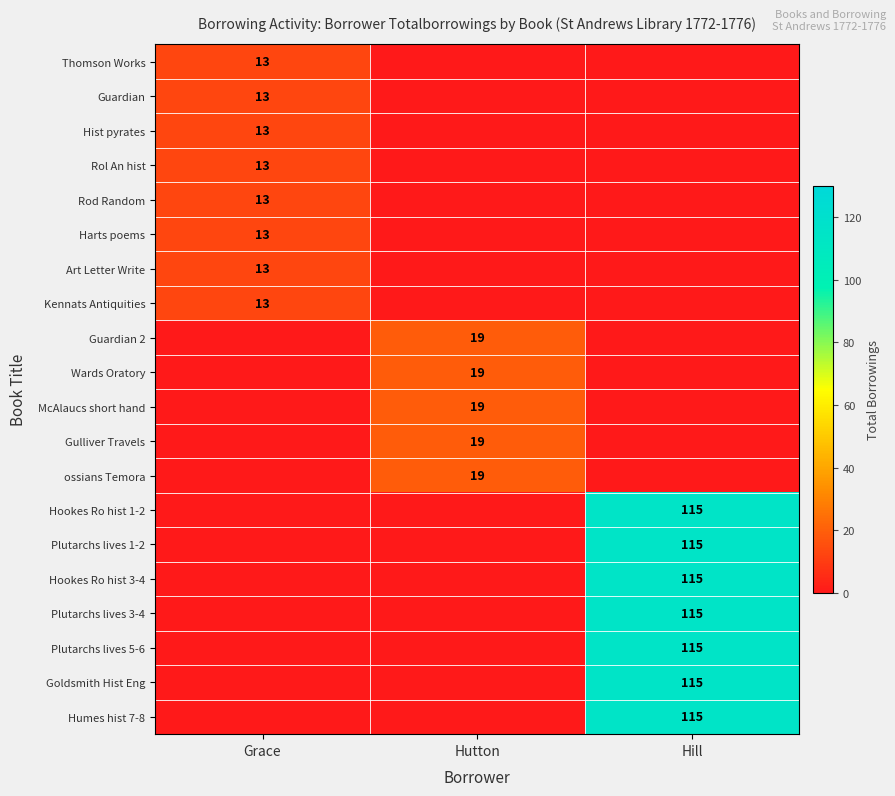

The ossians Temora series shows 19 at Hutton. True or false?

True